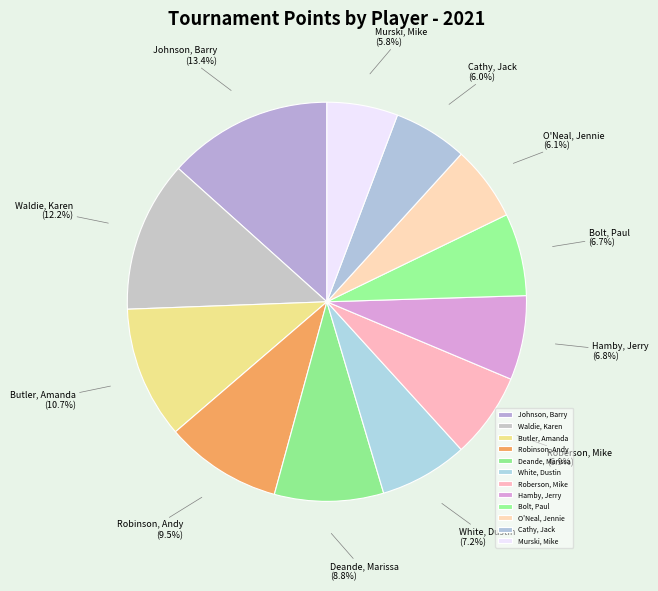

Which slice is the largest?

Johnson, Barry